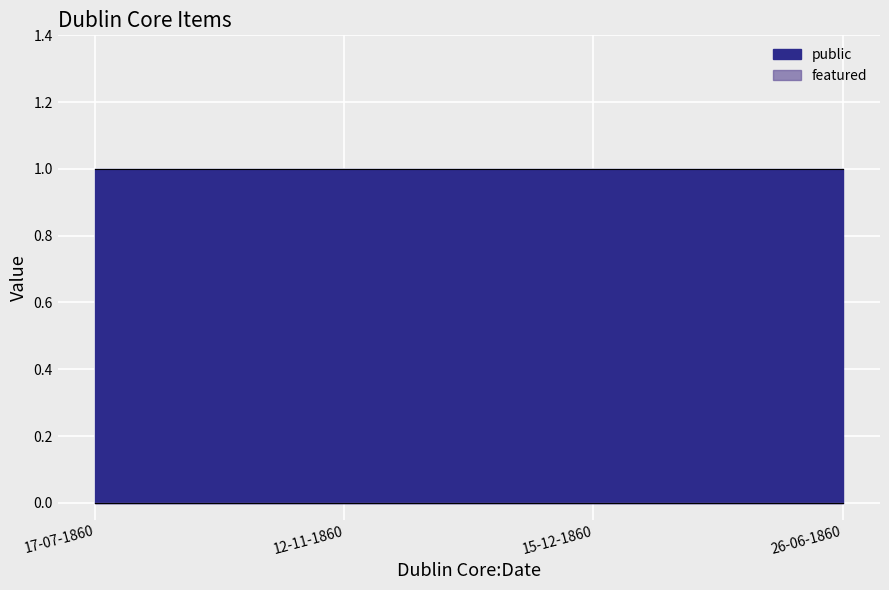

What is the maximum value shown in the chart?

1